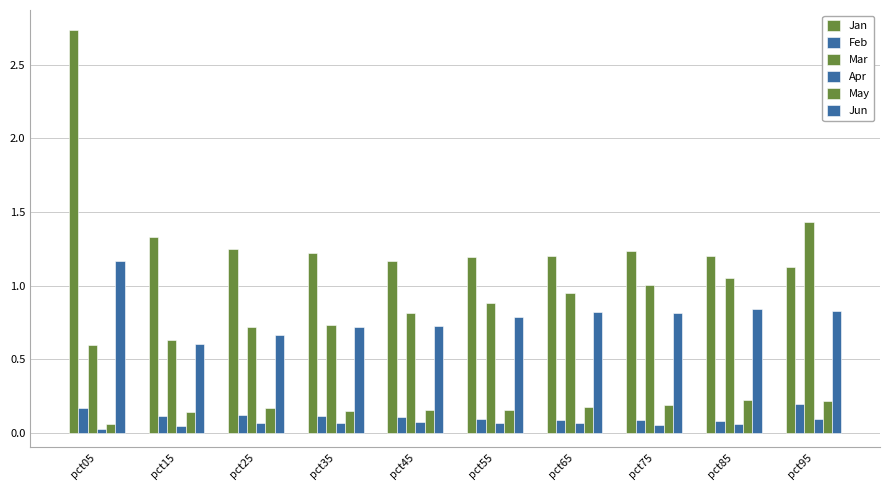

How many distinct data groups are displayed?

6